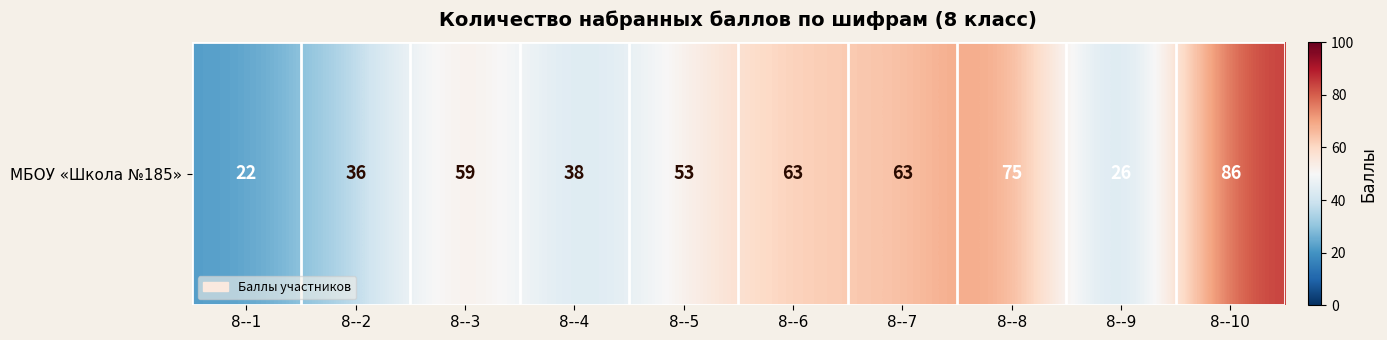

Reading right to left, what are all the values shown in this chart?

8--10=86	8--9=26	8--8=75	8--7=63	8--6=63	8--5=53	8--4=38	8--3=59	8--2=36	8--1=22